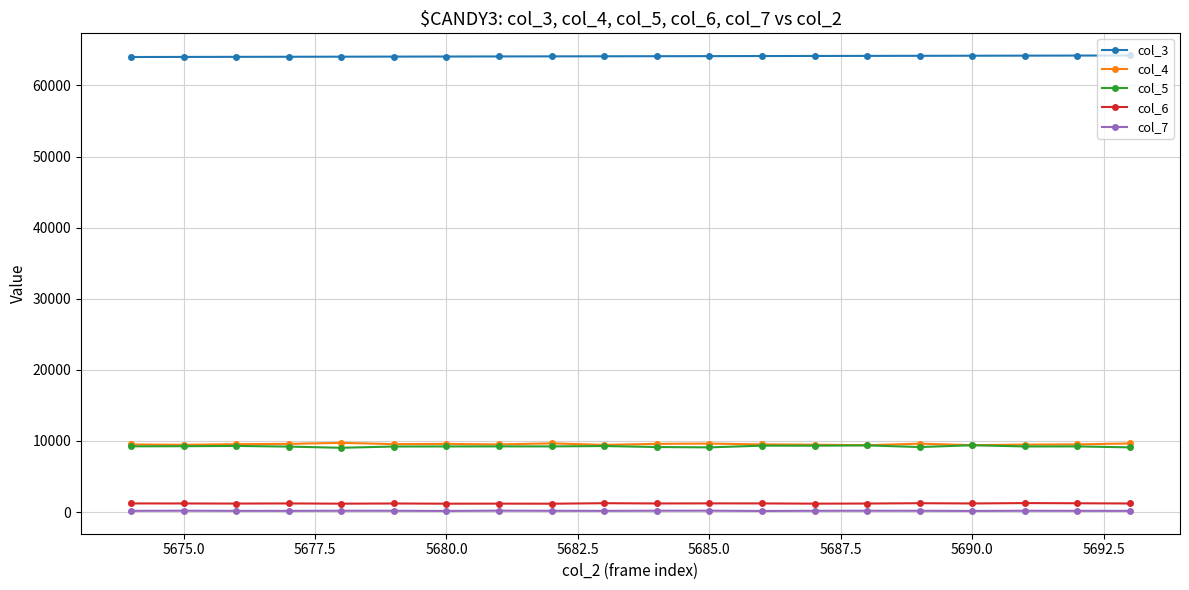

At how many categories does at least one series exceed 43347?

20